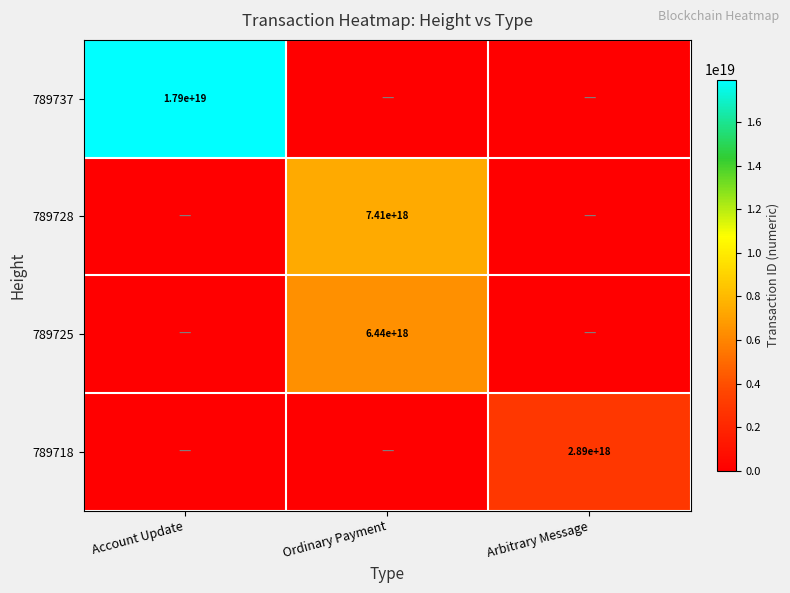

Is it true that 789737 equals 31117494041188167680 at Account Update?

False